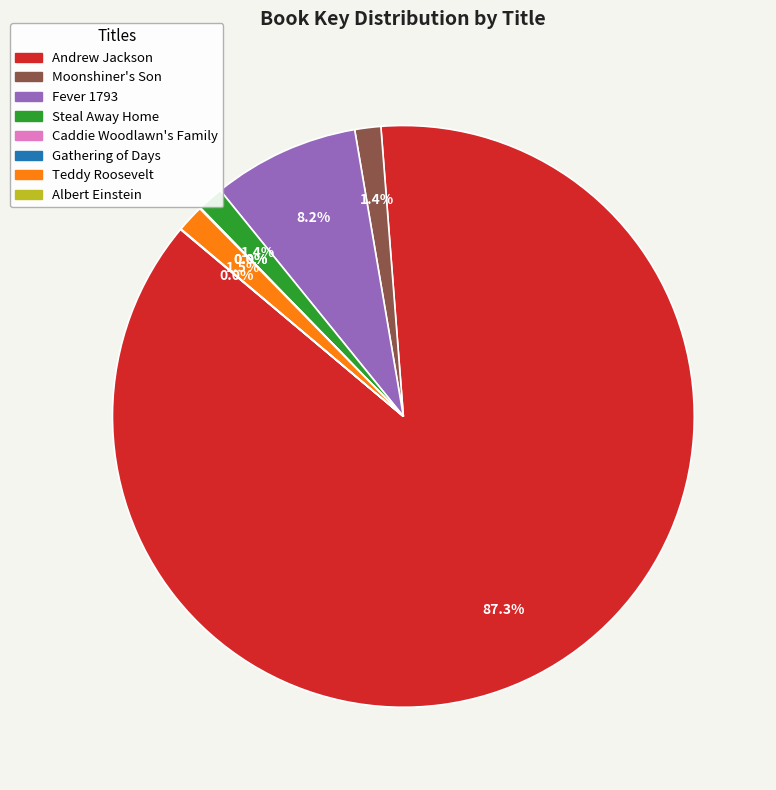

Does Steal Away Home account for over 50% of the chart?

No